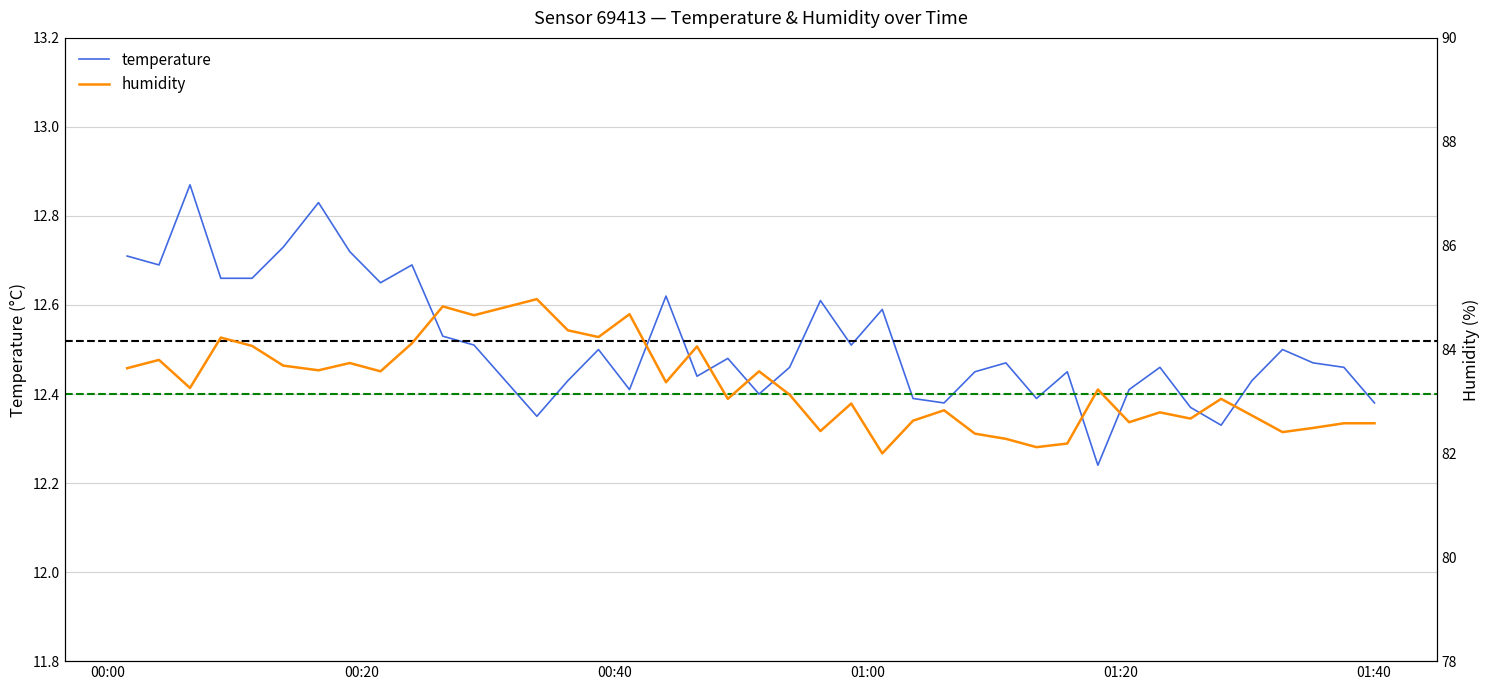

Is it true that humidity equals 46.1 at 36?

False